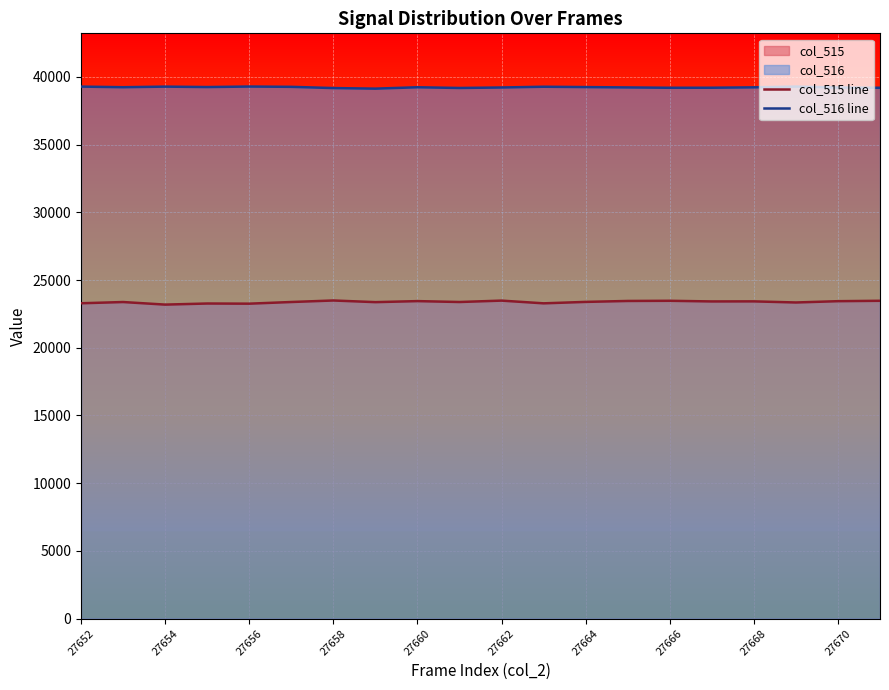

How many data points in col_516 line are less than 39235?

10